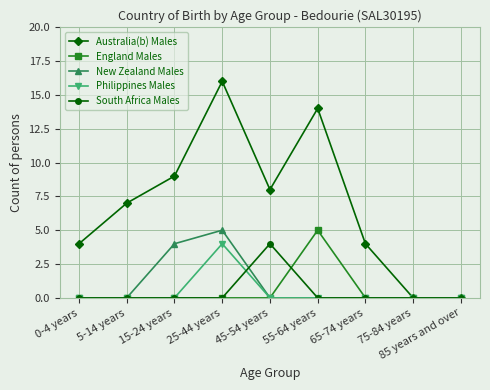

True or false: South Africa Males and New Zealand Males cross at least once.

True